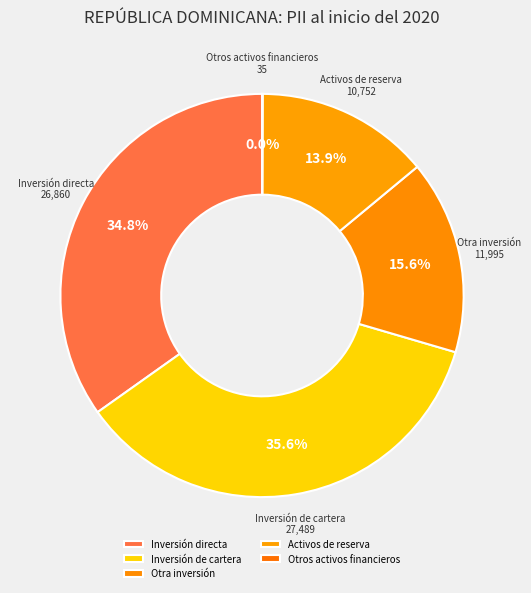

Approximately how many times larger is the value at Otra inversión compared to Inversión de cartera?

0.4